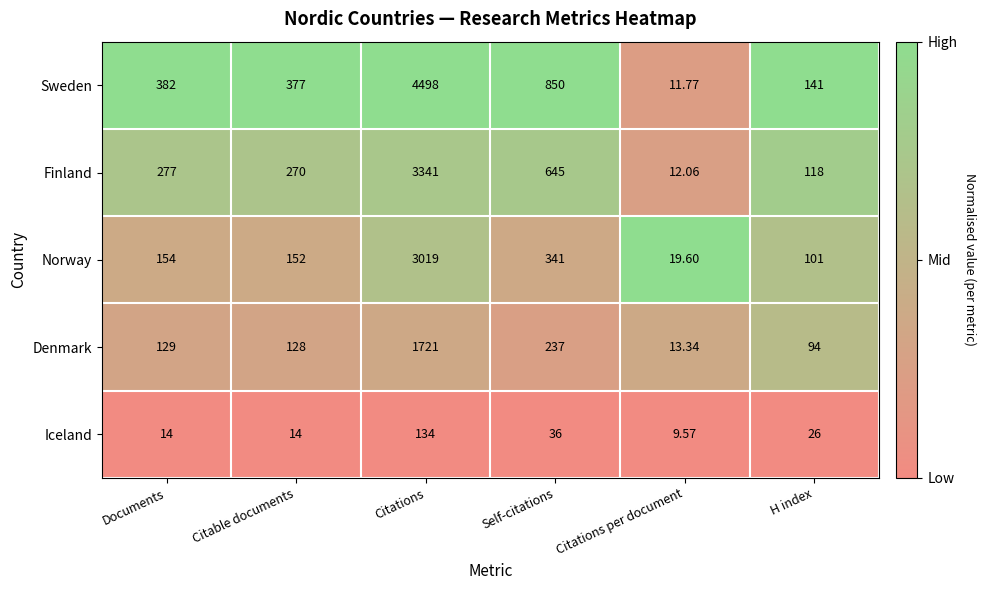

Which series has the largest range (max minus min)?

Sweden